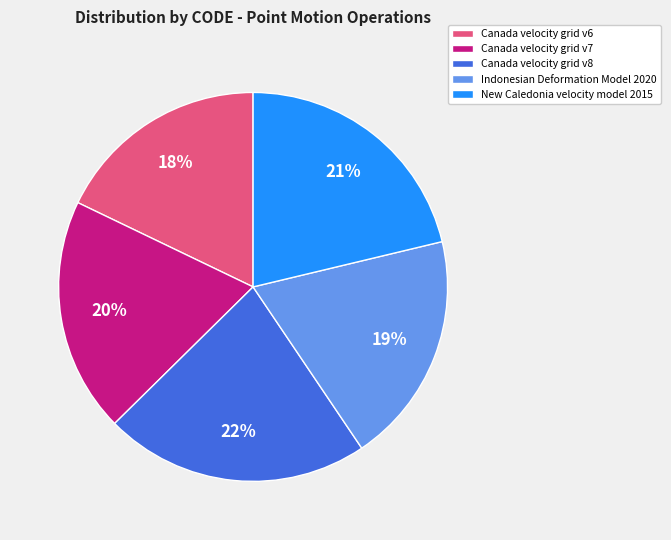

To the nearest percent, what is the combined percentage of Canada velocity grid v6 and New Caledonia velocity model 2015?

39%